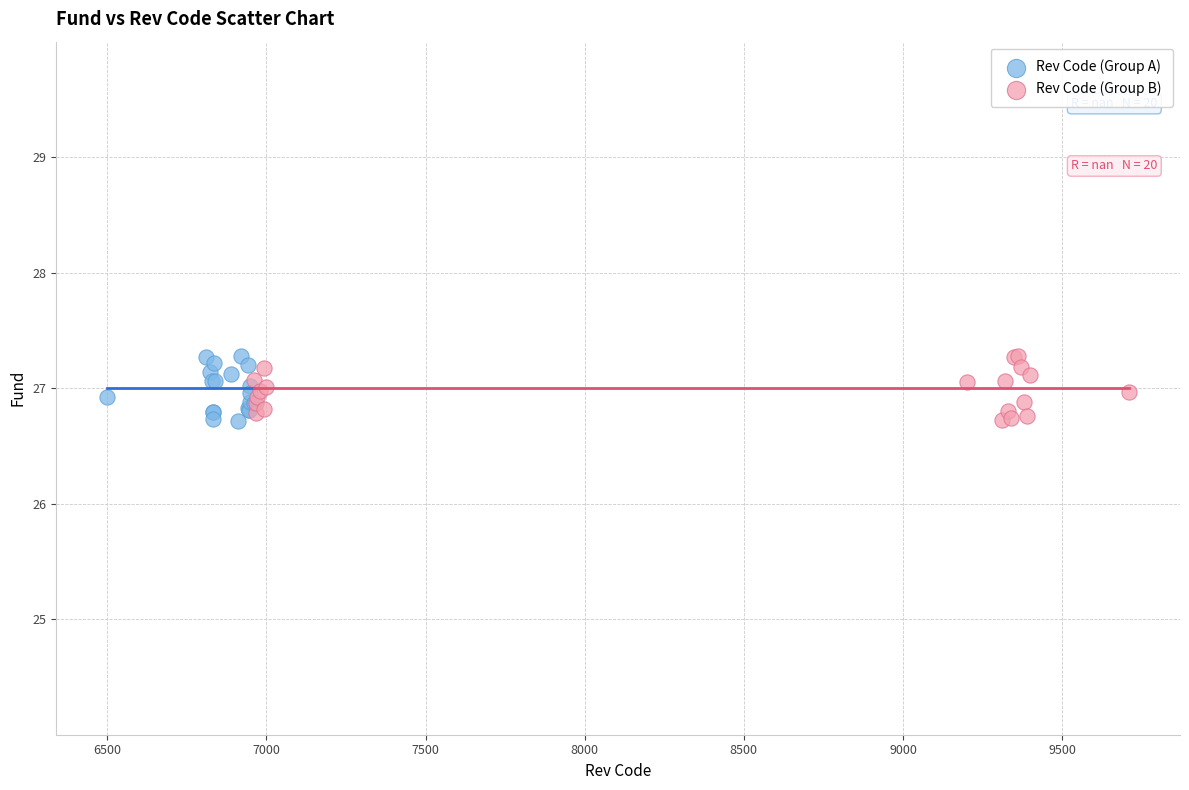

What are all the series names shown in the legend?

Rev Code (Group A), Rev Code (Group B)